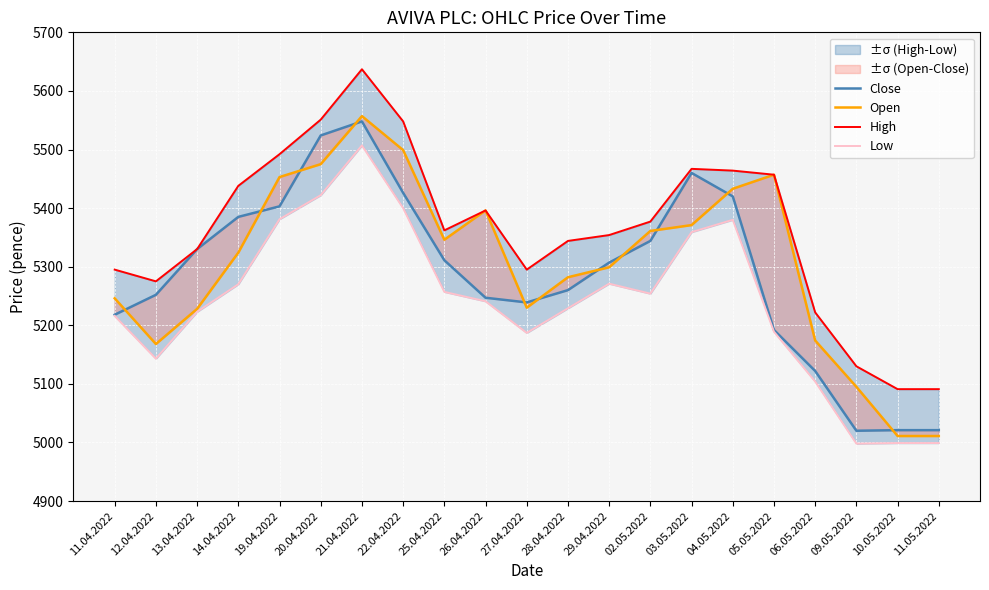

How many times do Close and Open cross each other?

11